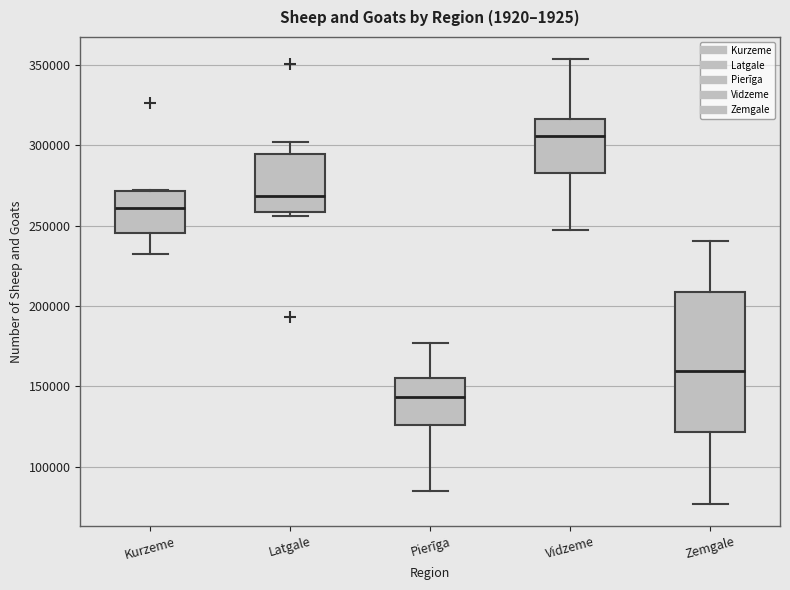

Reading left to right, transcribe this box plot: for each box, give where its median line is, the range the box spans, and where its two whiskers end, as read against the y-axis. The values are not printed on the chart, so give them approximately, as read against the axis.

Kurzeme: median 260000, box 245000 to 270000, whiskers 230000 to 270000
Latgale: median 270000, box 260000 to 295000, whiskers 255000 to 300000
Pierīga: median 145000, box 125000 to 155000, whiskers 85000 to 175000
Vidzeme: median 305000, box 285000 to 315000, whiskers 245000 to 355000
Zemgale: median 160000, box 120000 to 210000, whiskers 75000 to 240000